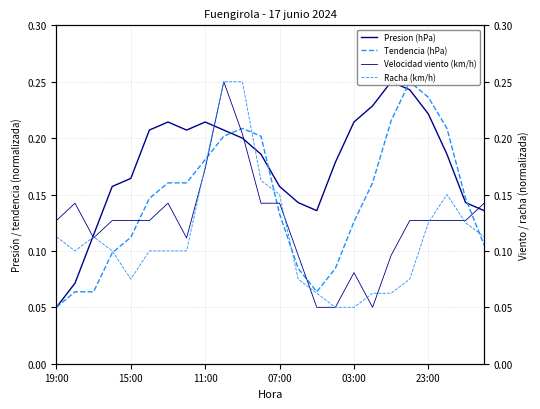

How many interior local peaks does the Velocidad viento (km/h) series have?

4